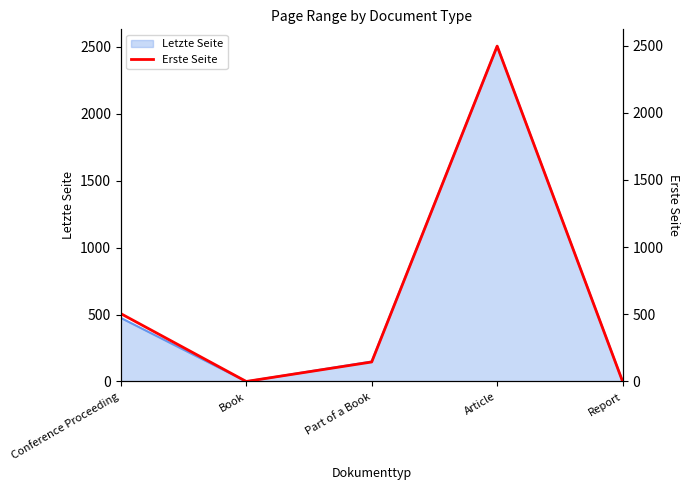

At which category does the data reach its first local peak?

Article